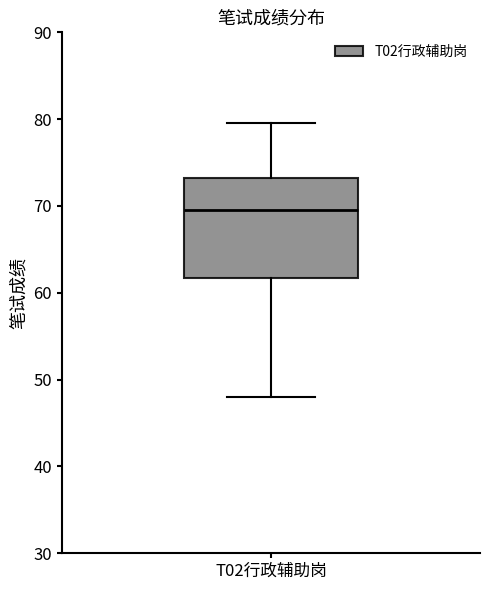

Transcribe this box plot: give where the median line is, the range the box spans, and where the two whiskers end, as read against the y-axis. The values are not printed on the chart, so give them approximately, as read against the axis.

median 70, box 62 to 73, whiskers 48 to 80